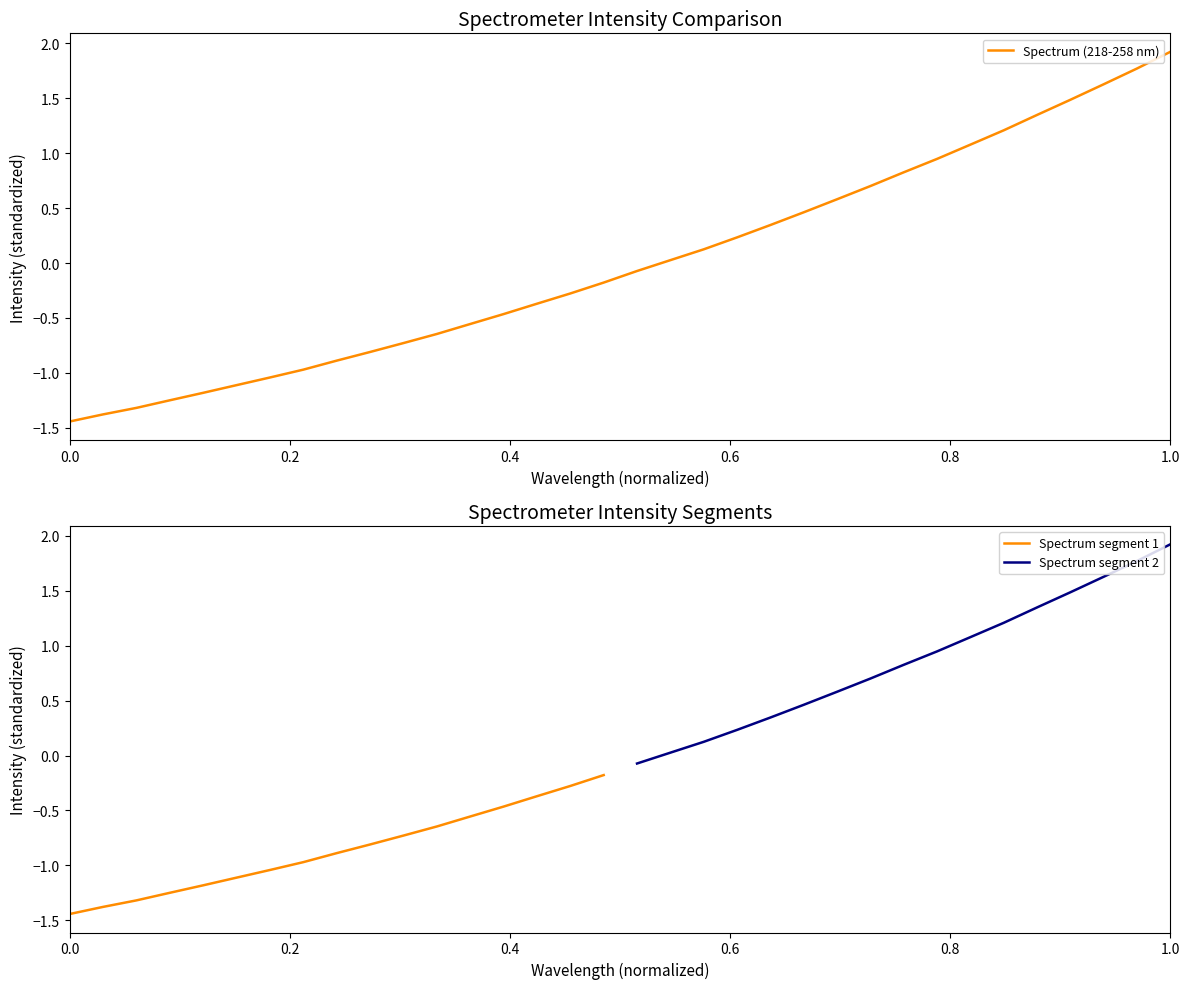

What is the label of the 15th point from the left?

220.7354